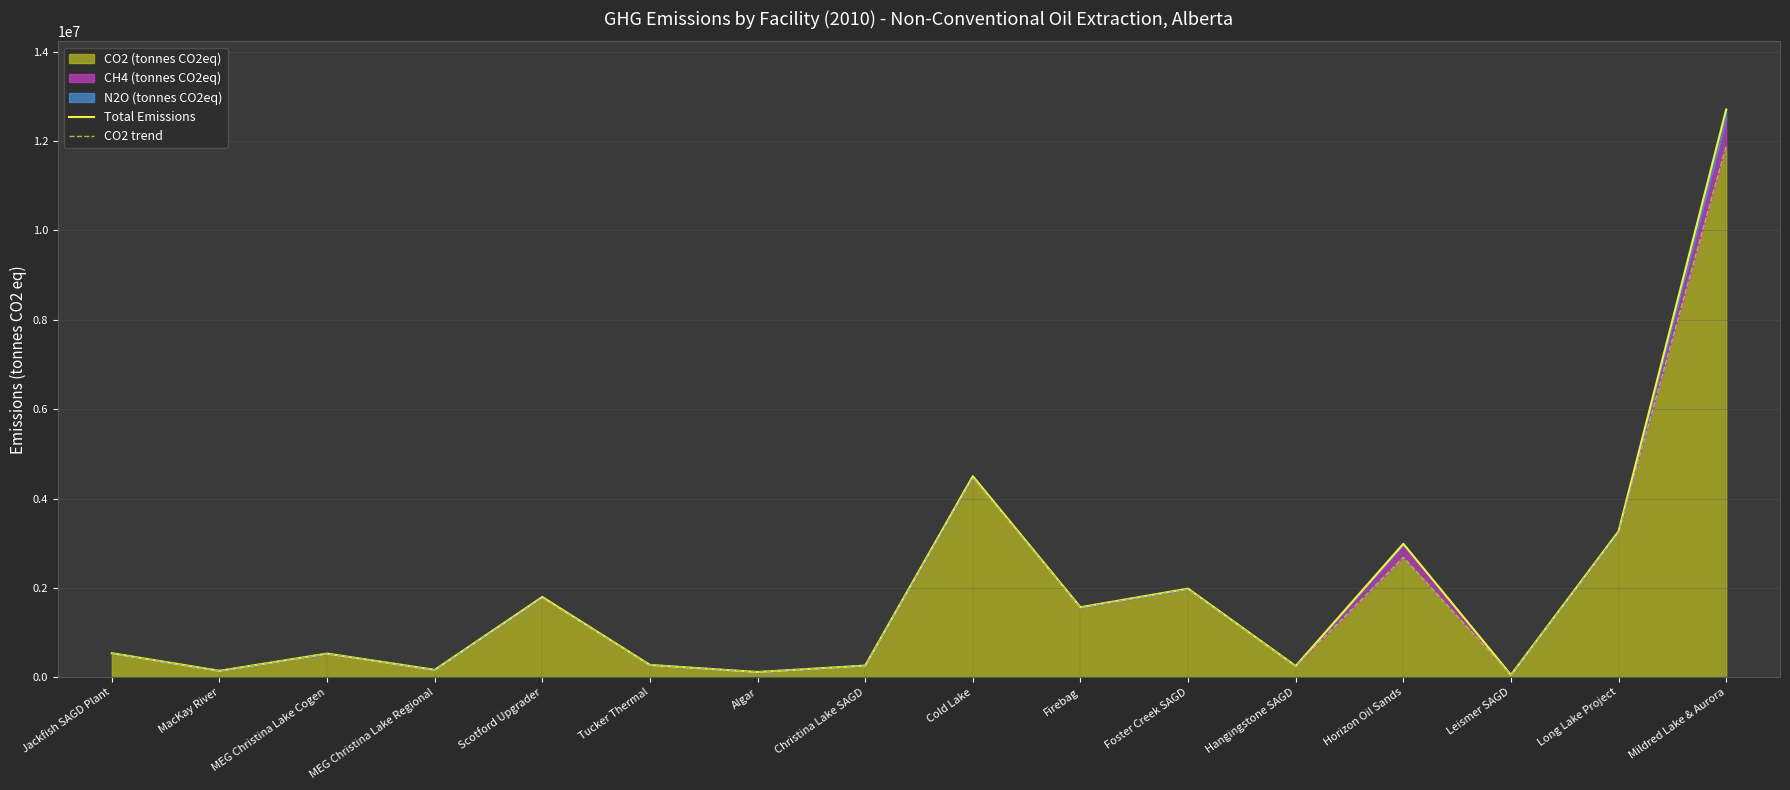

List the labels in order of CO2 trend value, largest first.

Mildred Lake & Aurora, Cold Lake, Long Lake Project, Horizon Oil Sands, Foster Creek SAGD, Scotford Upgrader, Firebag, Jackfish SAGD Plant, MEG Christina Lake Cogen, Tucker Thermal, Christina Lake SAGD, Hangingstone SAGD, MEG Christina Lake Regional, MacKay River, Algar, Leismer SAGD